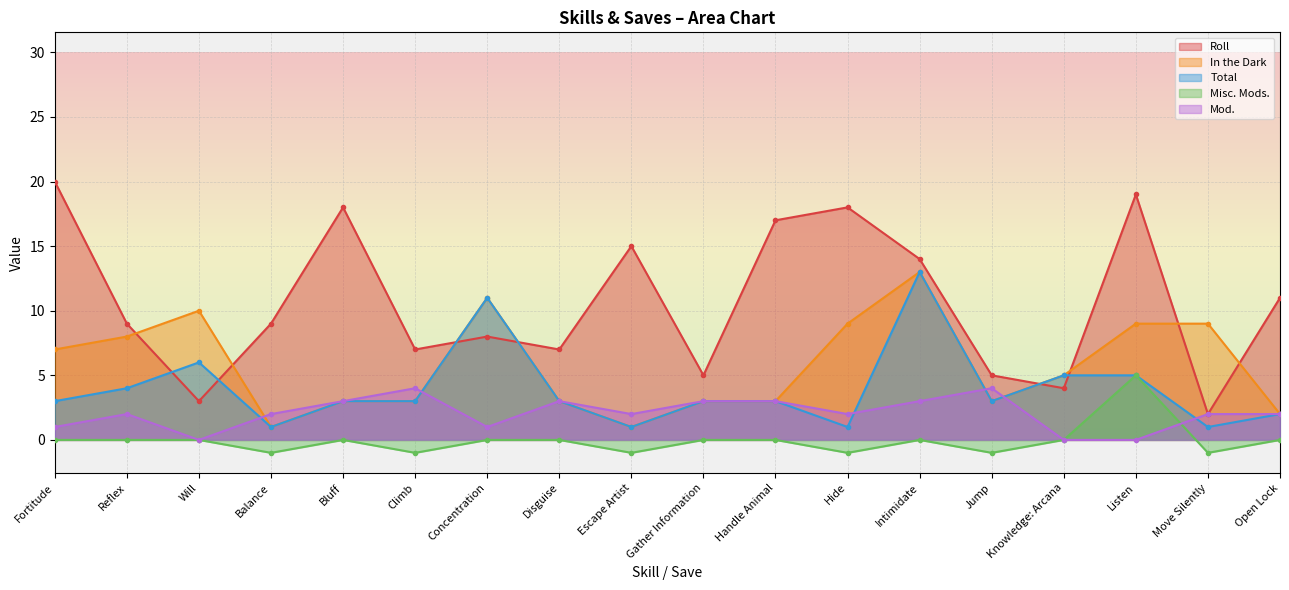

Rank the categories by Roll value from highest to lowest.

Fortitude, Listen, Bluff, Hide, Handle Animal, Escape Artist, Intimidate, Open Lock, Reflex, Balance, Concentration, Climb, Disguise, Gather Information, Jump, Knowledge: Arcana, Will, Move Silently